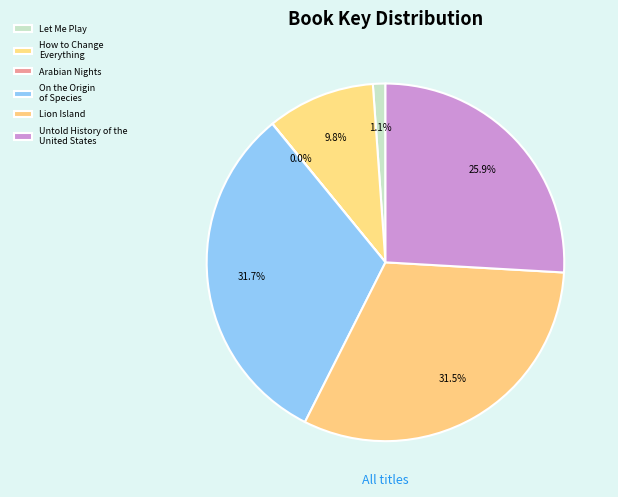

Does any single category account for the majority?

No